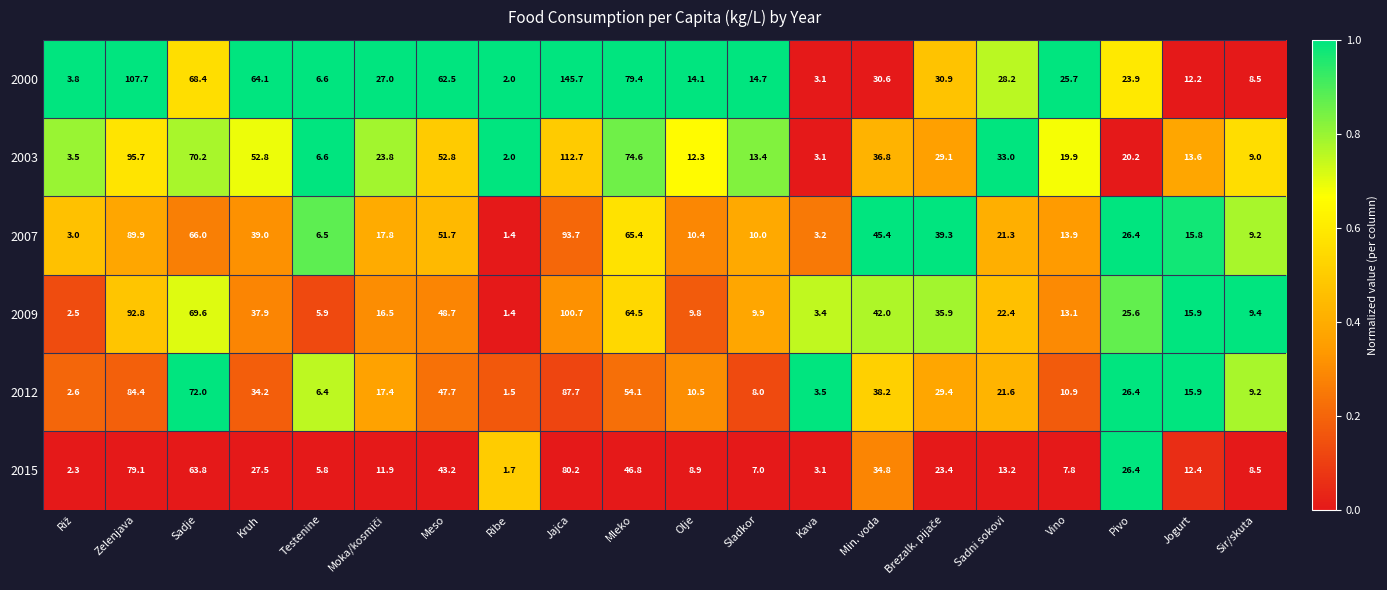

Which series has the widest spread of values?

2000